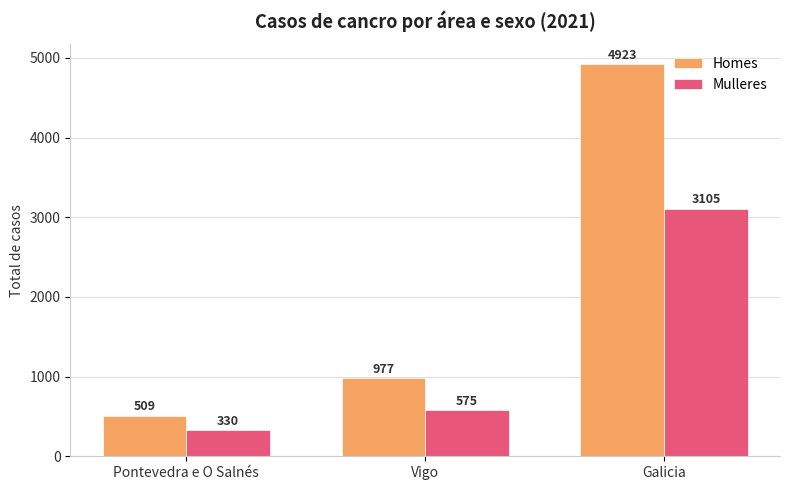

Rank the categories by Mulleres value from highest to lowest.

Galicia, Vigo, Pontevedra e O Salnés